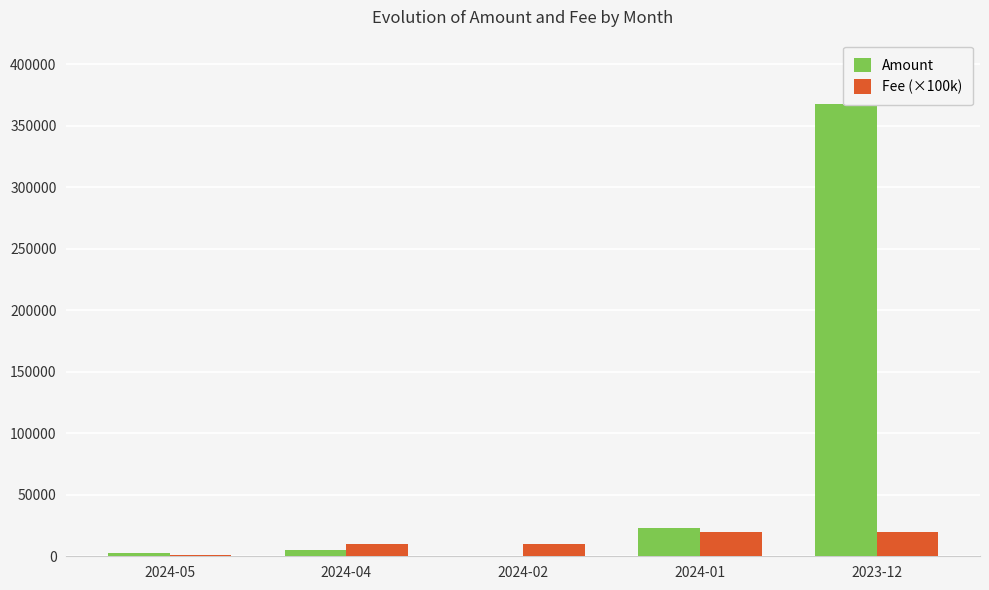

What value does the Fee (×100k) series have at 2024-05?

1002.0